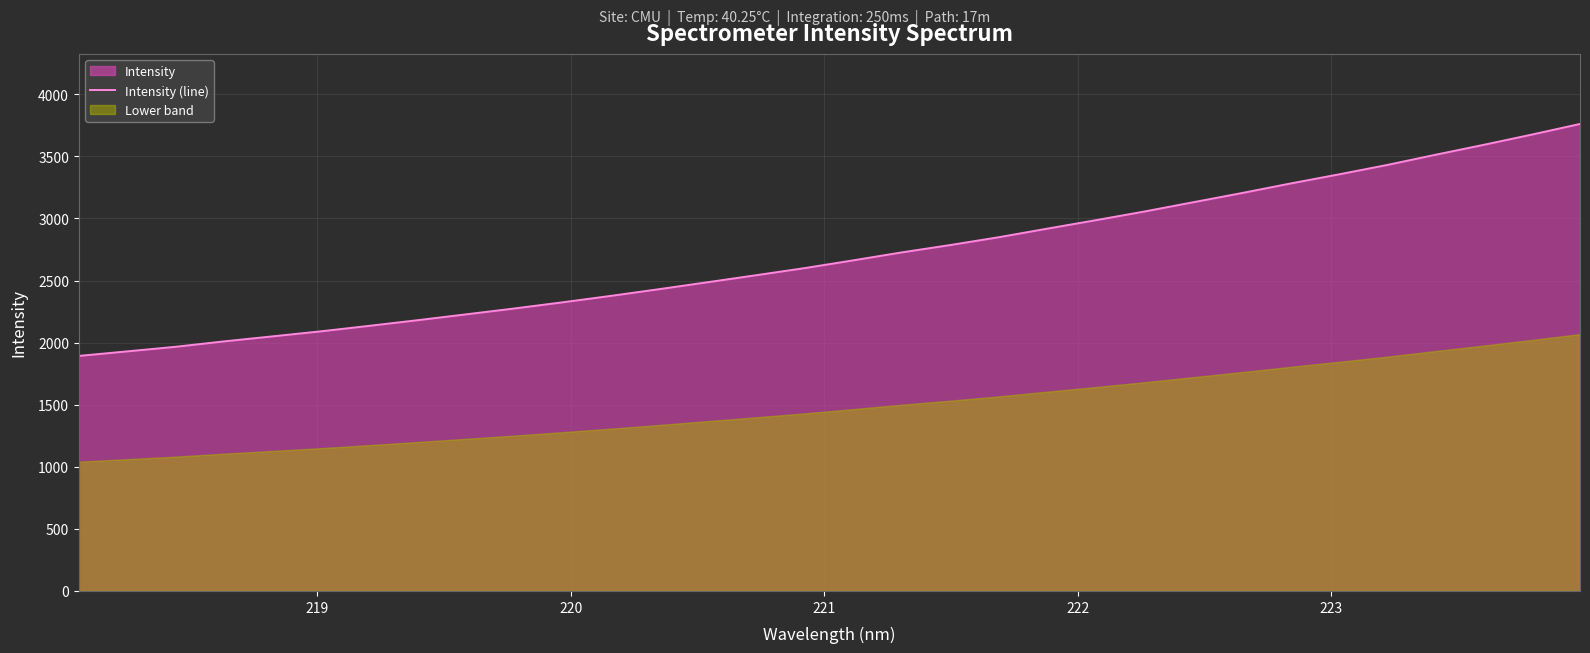

Reading right to left, transcribe all the data shown in this chart.

3761.3	3675.2	3592.4	3512.1	3429.8	3354.0	3280.5	3203.9	3130.3	3056.2	2986.6	2918.8	2849.8	2786.9	2727.7	2663.8	2601.5	2544.3	2487.9	2431.9	2377.7	2325.6	2275.7	2228.2	2181.2	2135.6	2091.3	2050.6	2010.3	1966.7	1929.6	1892.9